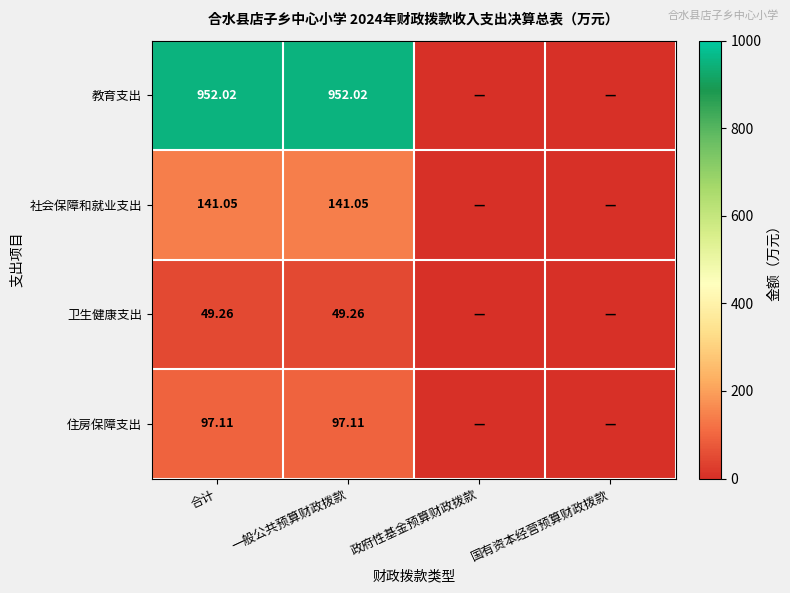

Rank the series at 合计 from lowest to highest value.

卫生健康支出, 住房保障支出, 社会保障和就业支出, 教育支出